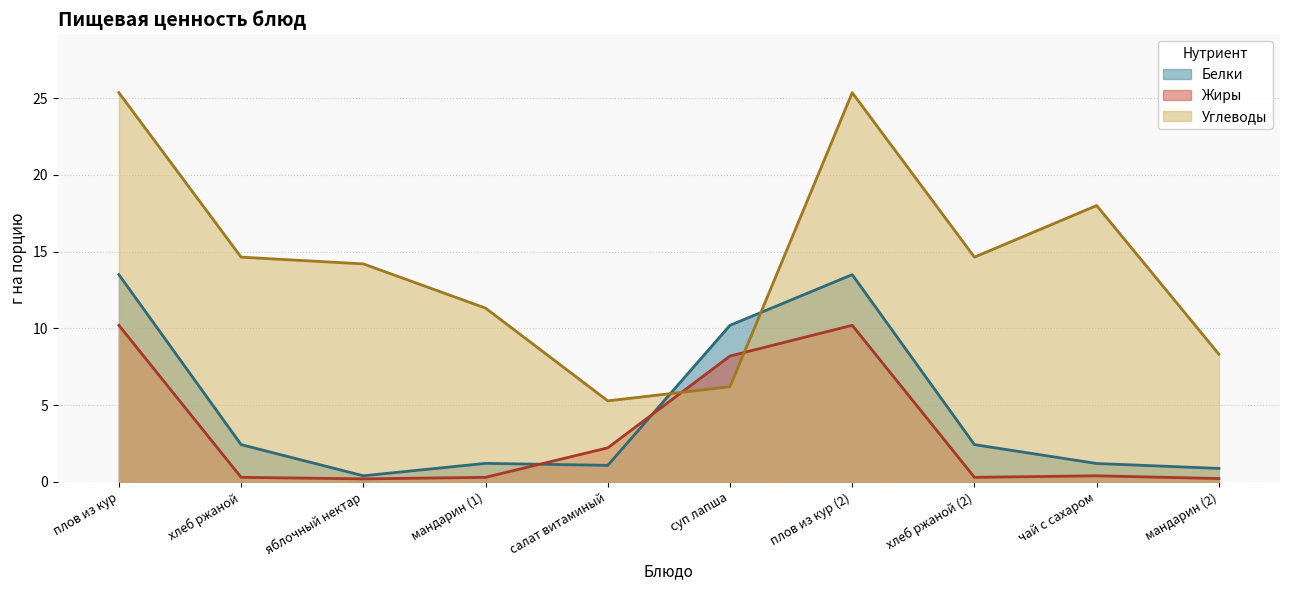

At which category is the sum across all series the highest?

плов из кур